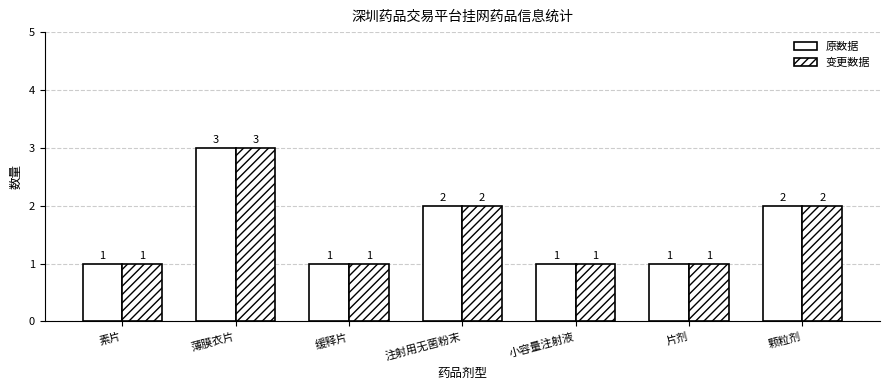

How many bars are there in each group?

2